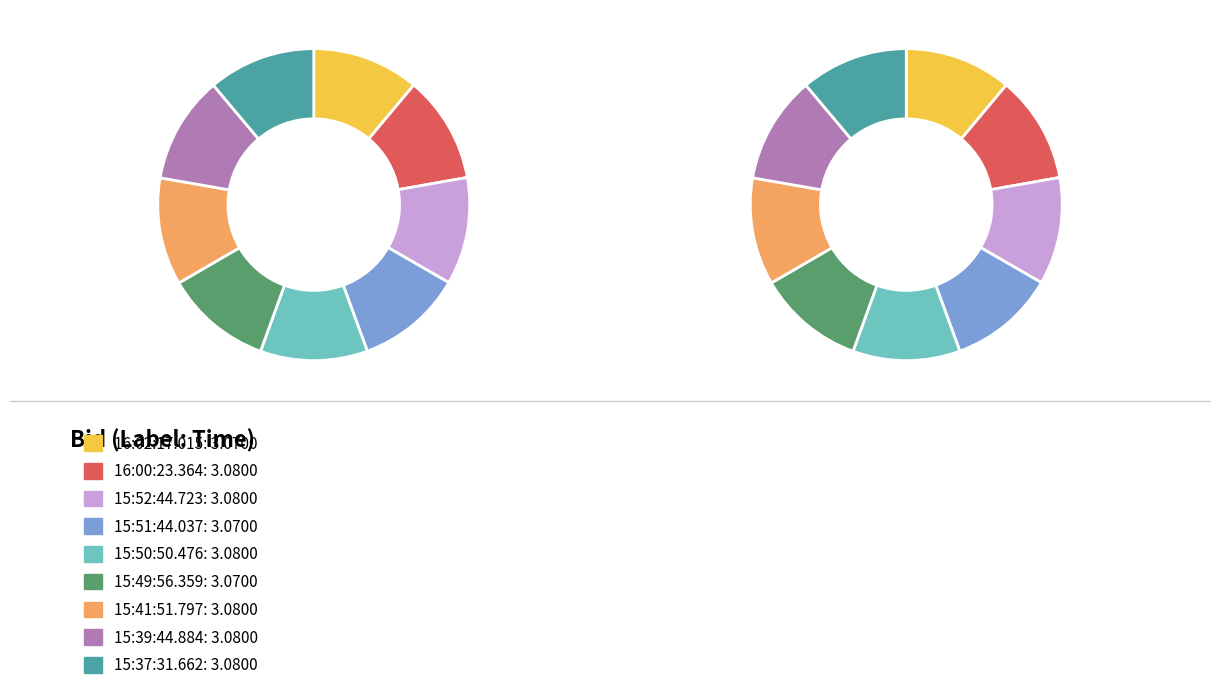

Is 15:41:51.797 the majority of the pie?

No